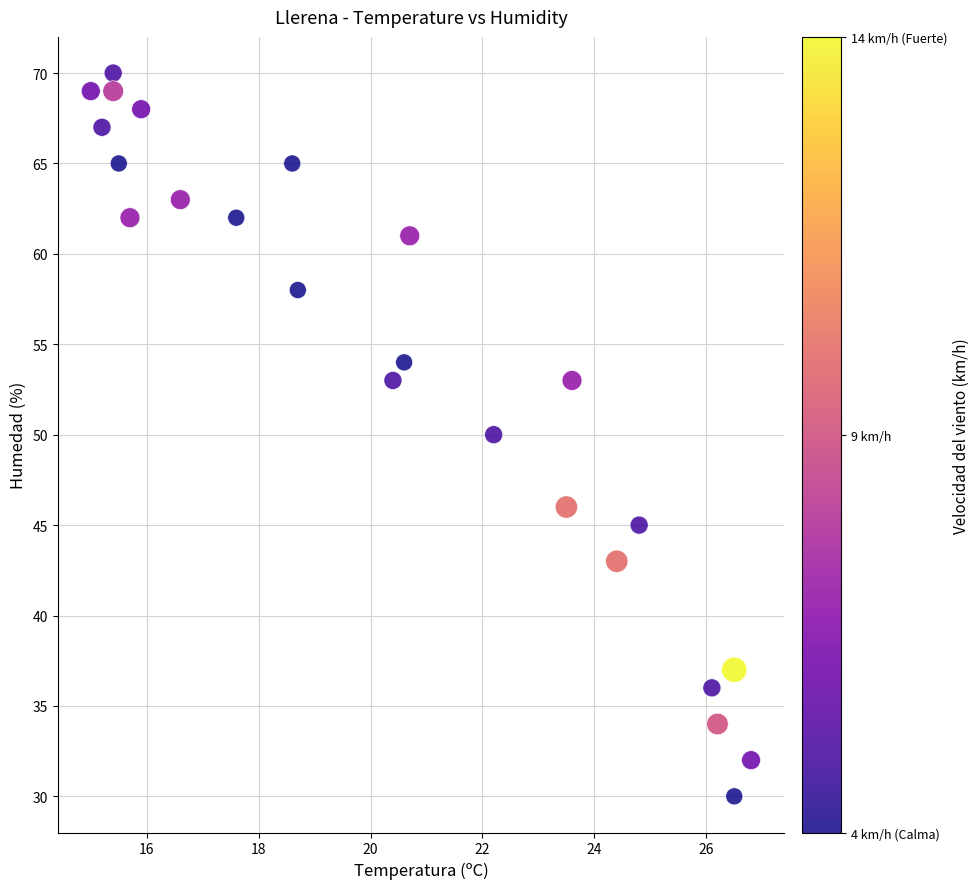

What is the range of Y values (max minus min)?

40